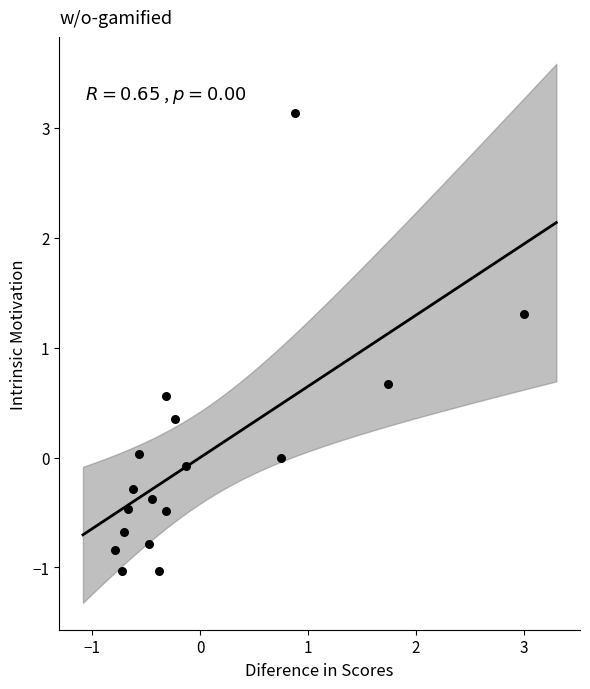

What is the range of X values (max minus min)?

3.8